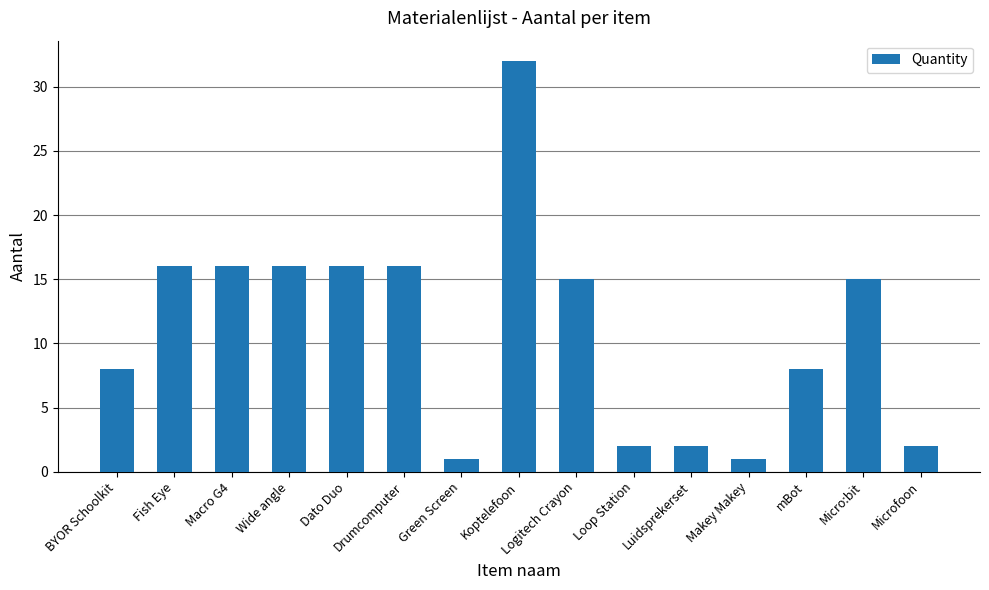

What is the label of the 6th bar from the right?

Loop Station